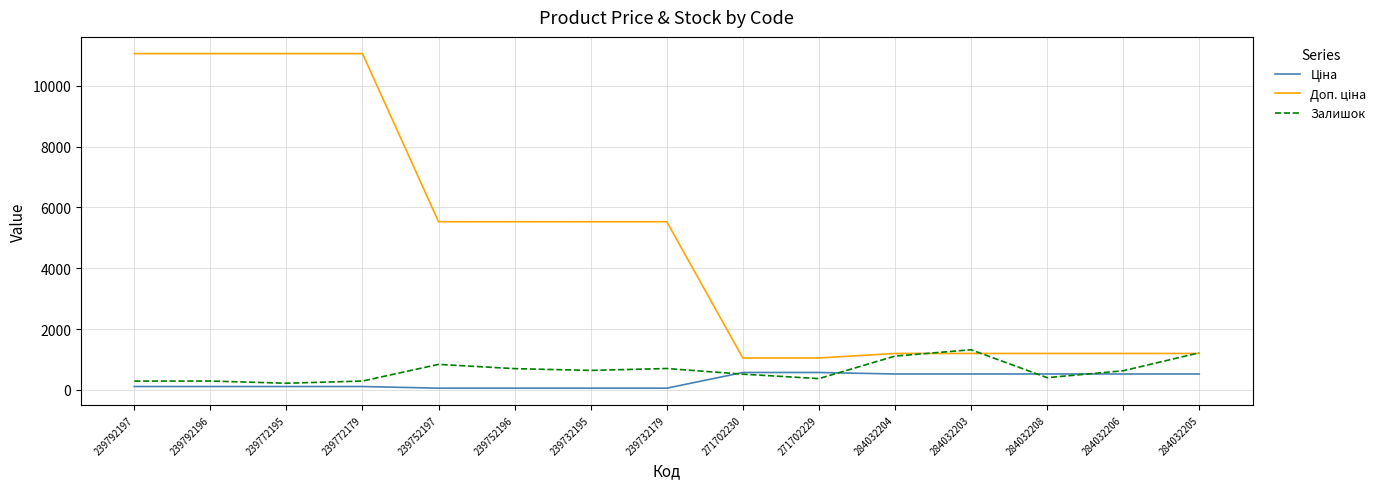

Is it true that Залишок equals 259.7 at 284032205?

False